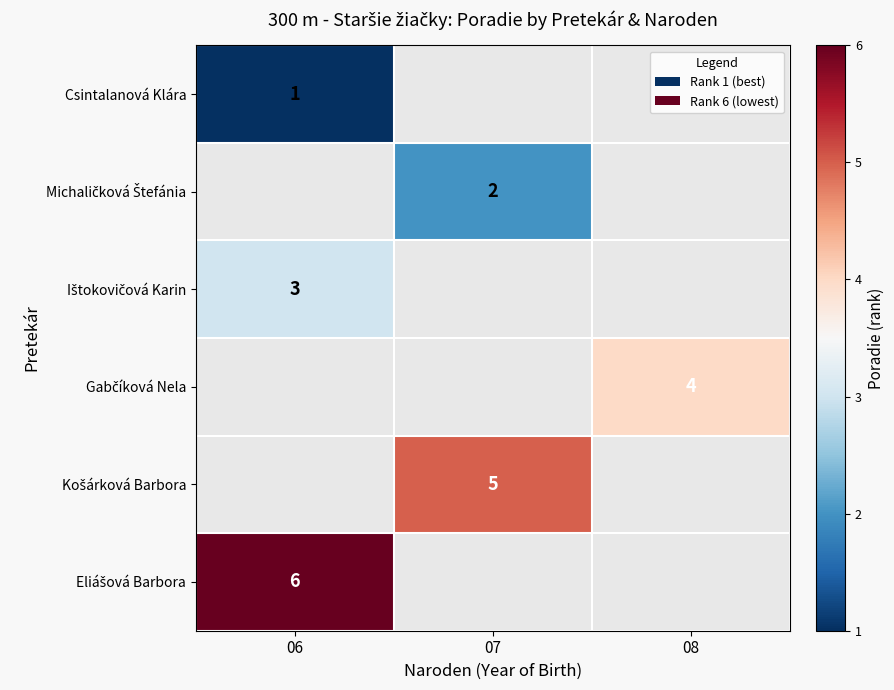

What is the spread (max minus min) of values at 06?

5.0